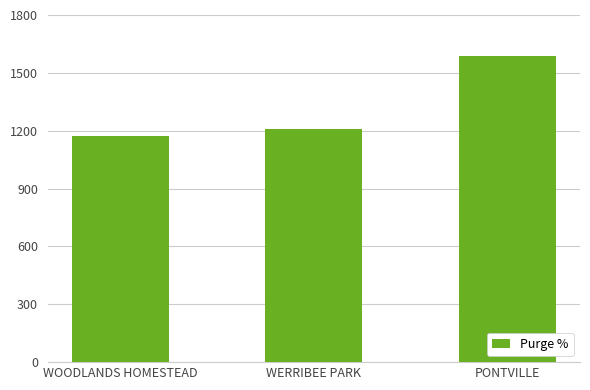

Reading right to left, extract all data points from this chart.

1586	1207	1172